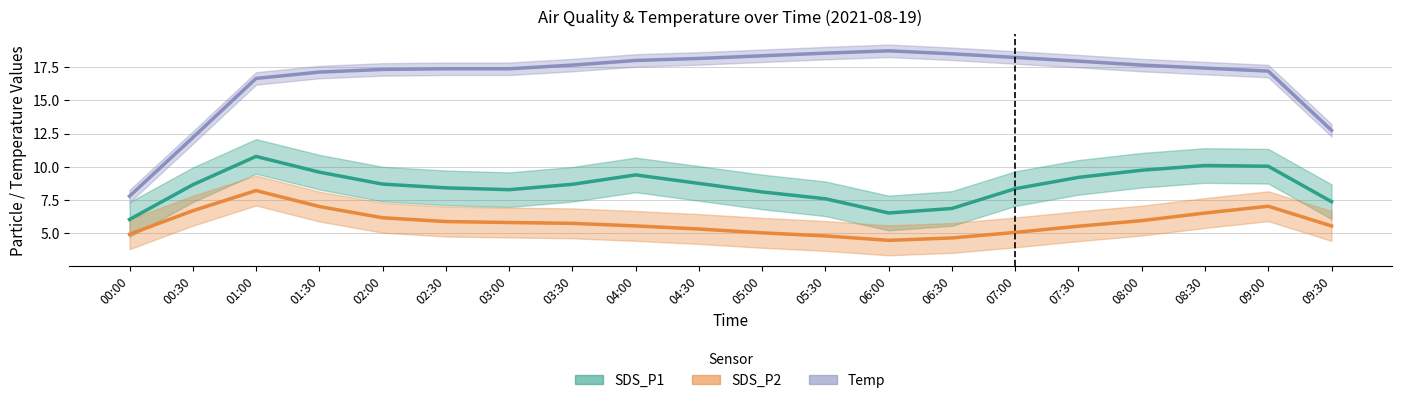

At 02:30, list the series in order from largest to smallest.

Temp, SDS_P1, SDS_P2